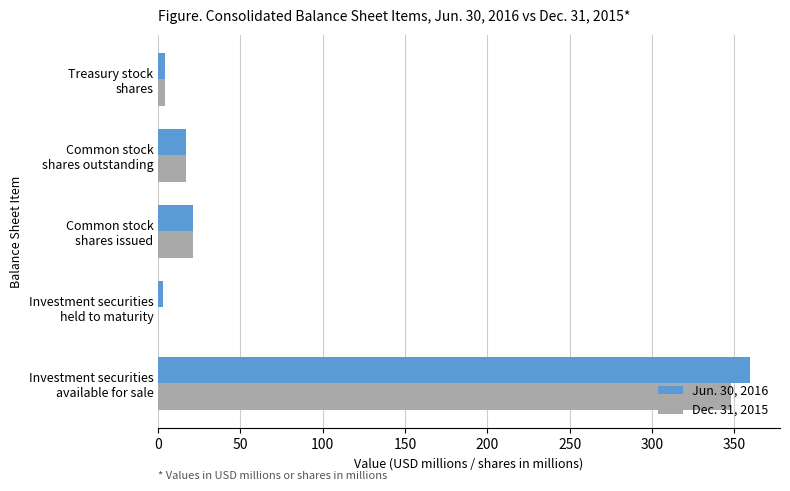

What is the highest value of the Dec. 31, 2015 series?

347.8